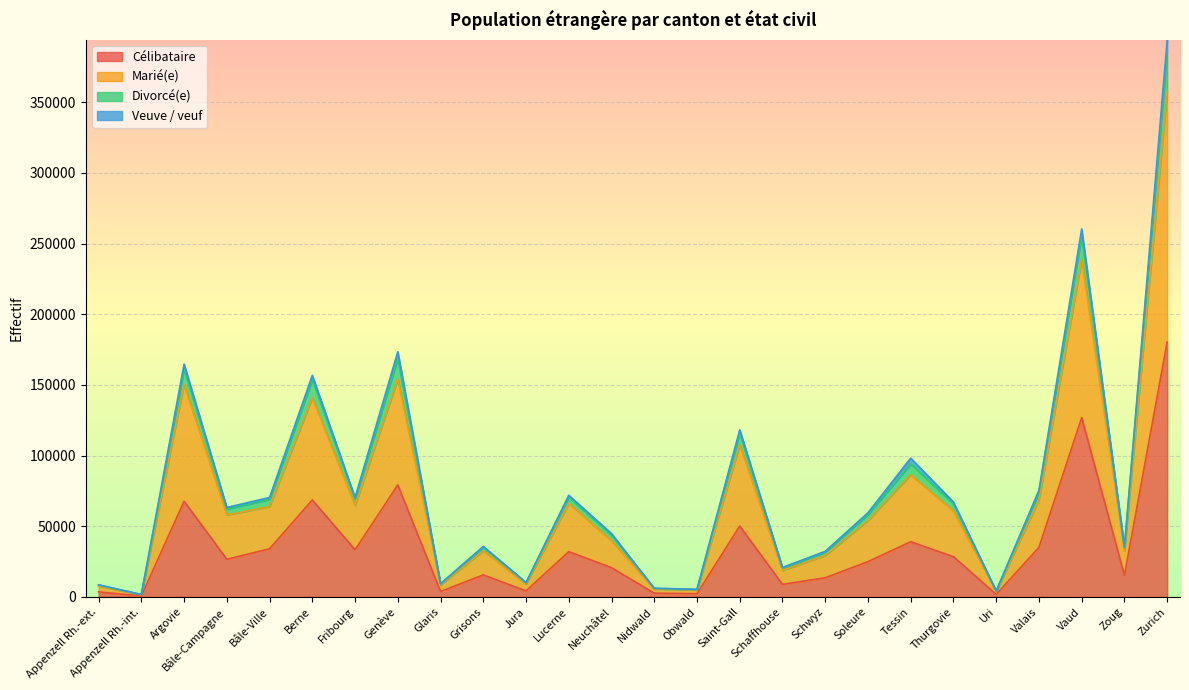

At which category does Marié(e) reach its first local valley?

Appenzell Rh.-int.